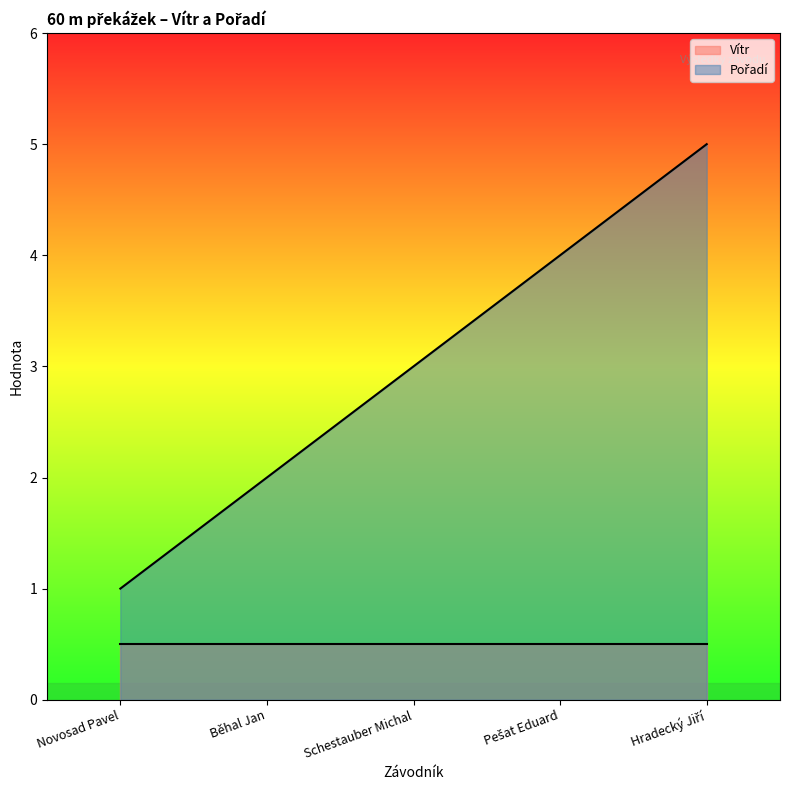

Does the chart display data point markers on the line(s)?

No